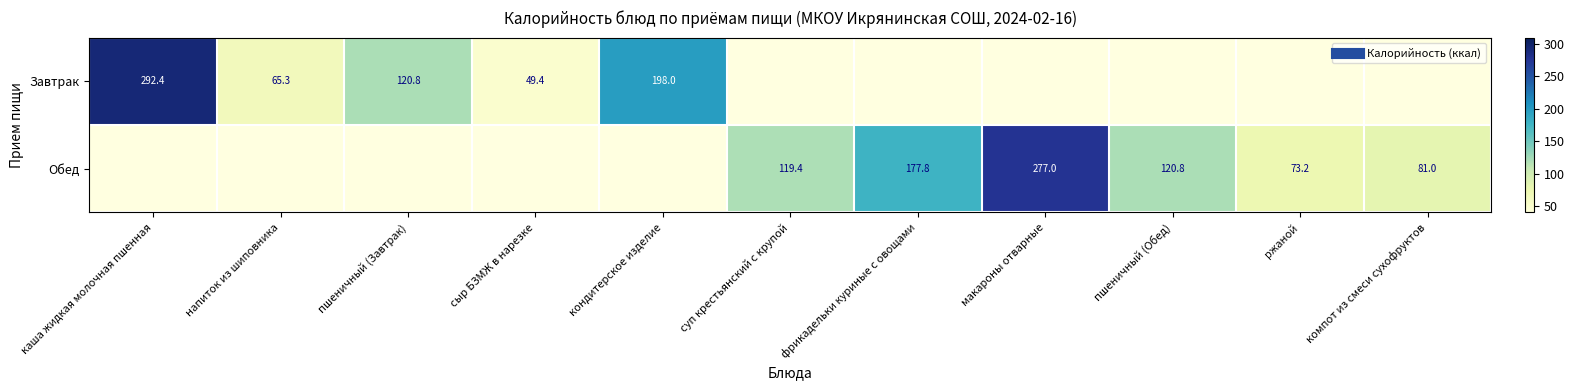

The Обед series shows 185.0 at макароны отварные. True or false?

False